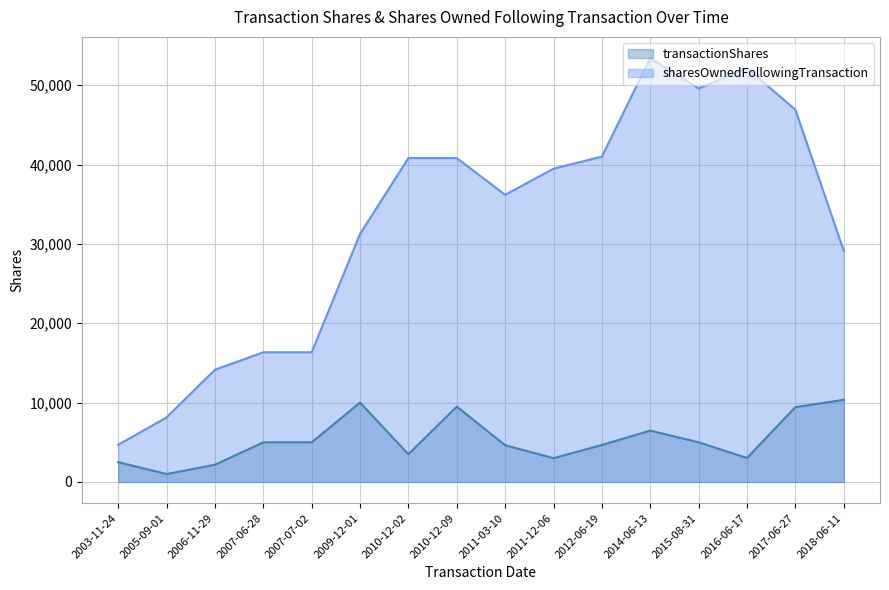

What position from the right is 2014-06-13?

5